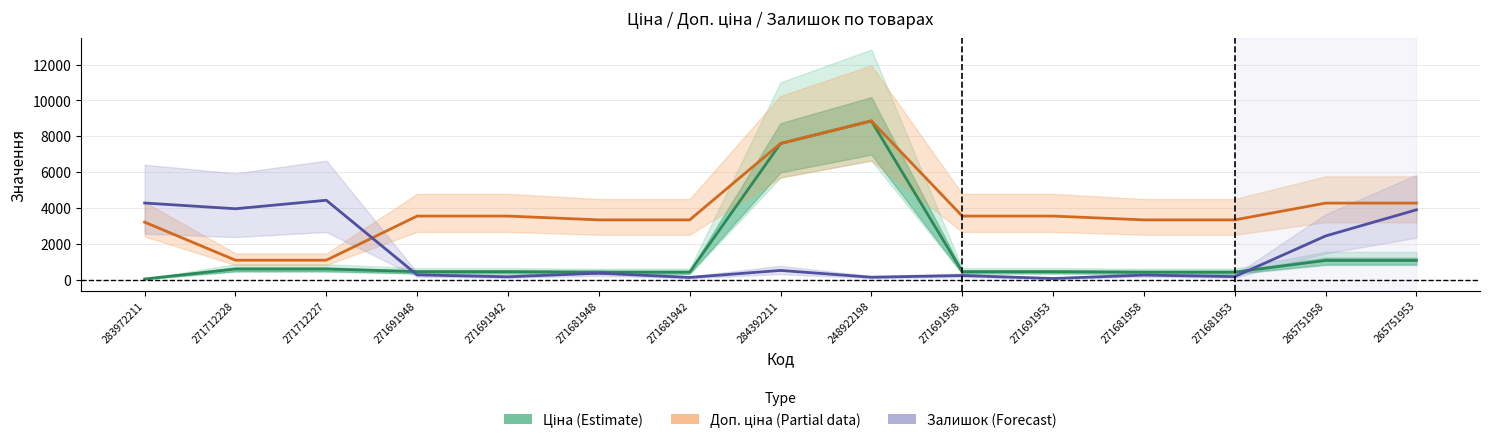

At how many categories does at least one series exceed 4966?

2